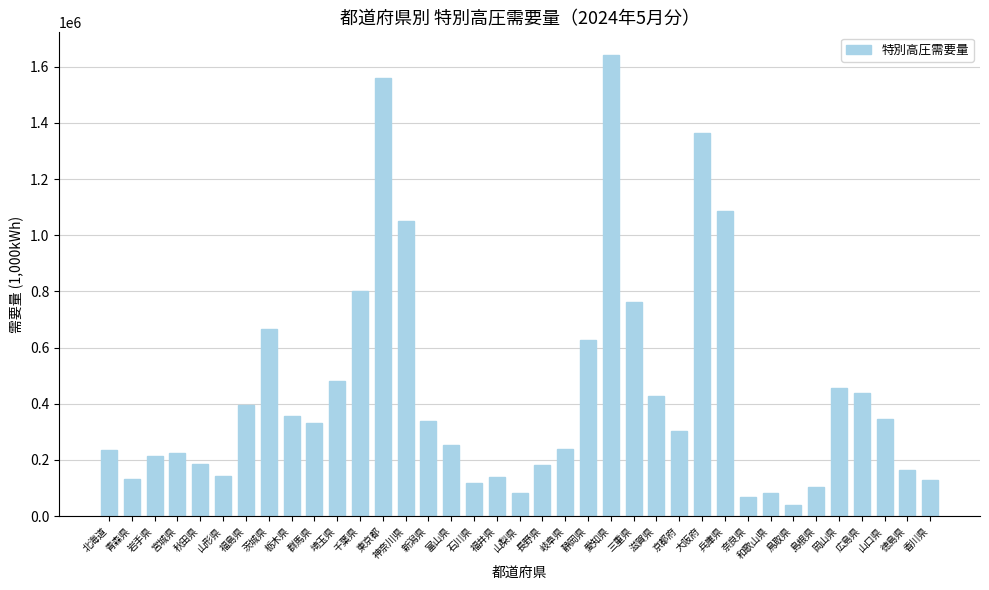

At which category does the chart reach its peak across all series?

愛知県